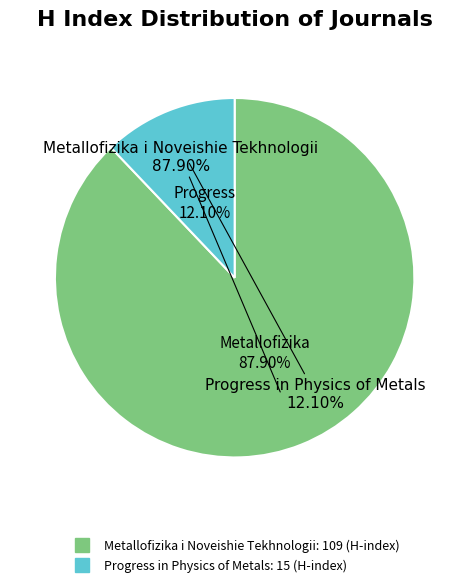

To the nearest percent, what portion does Progress in Physics of Metals represent?

12%